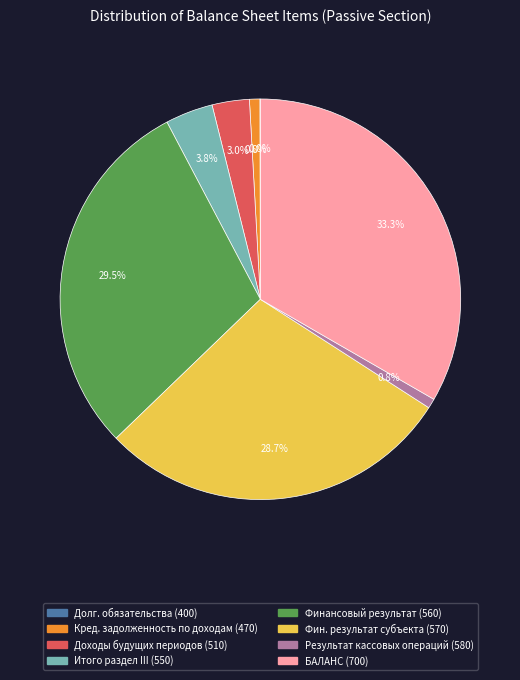

To the nearest percent, what is the average slice percentage?

12%